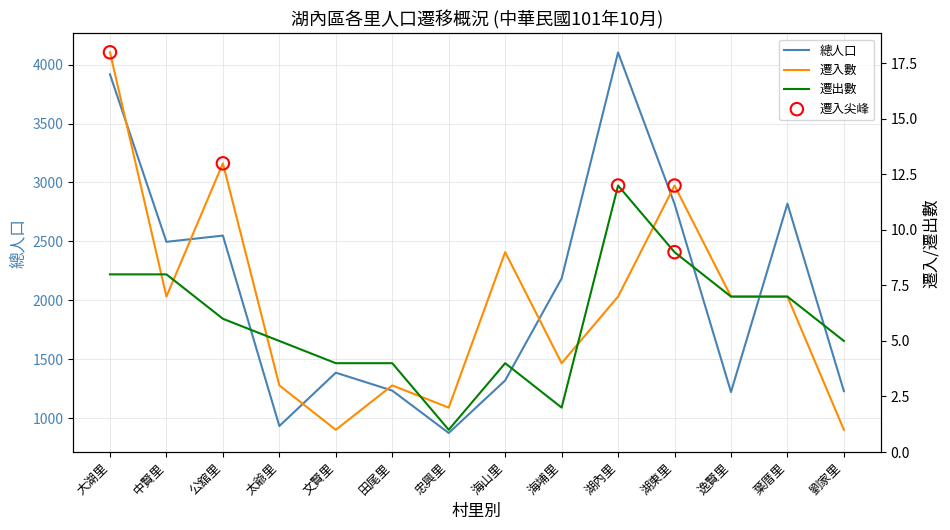

At how many categories does at least one series exceed 2713?

4